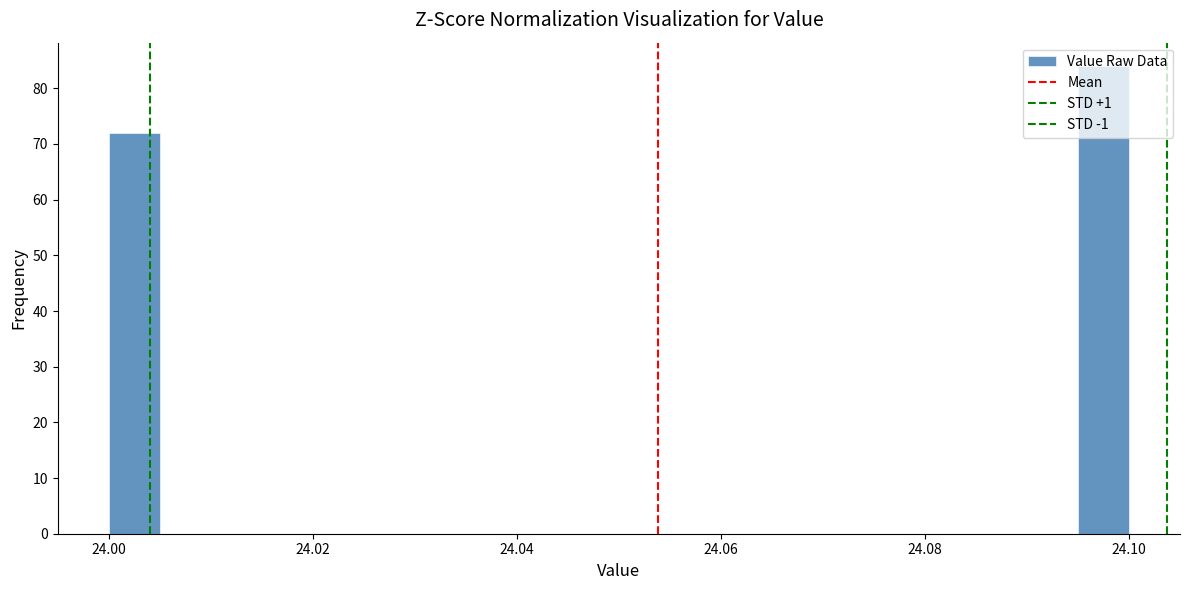

Around what value on the x-axis is the tallest bar? Give the approximate position of its centre, as read against the axis.

24.098